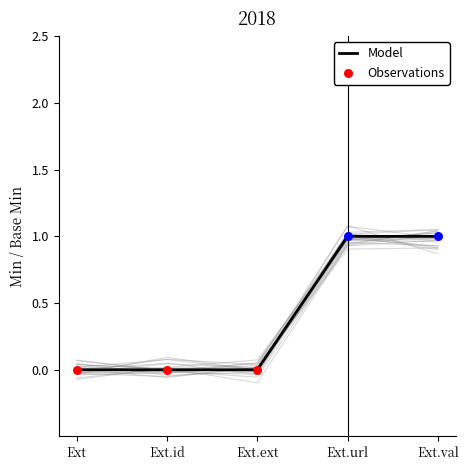

Which has a higher value, Ext or Ext.ext?

Ext